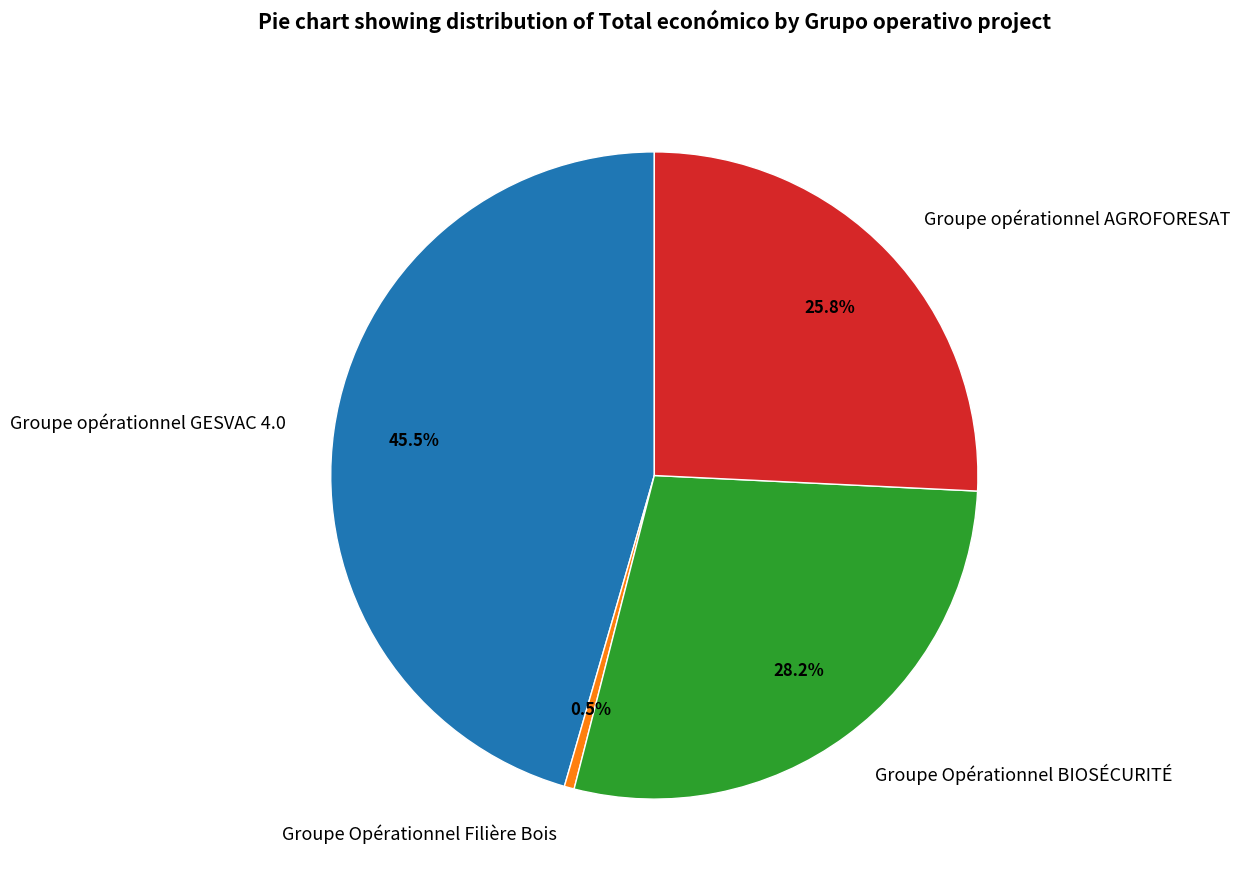

Which category has the smallest portion of the pie?

Groupe Opérationnel Filière Bois